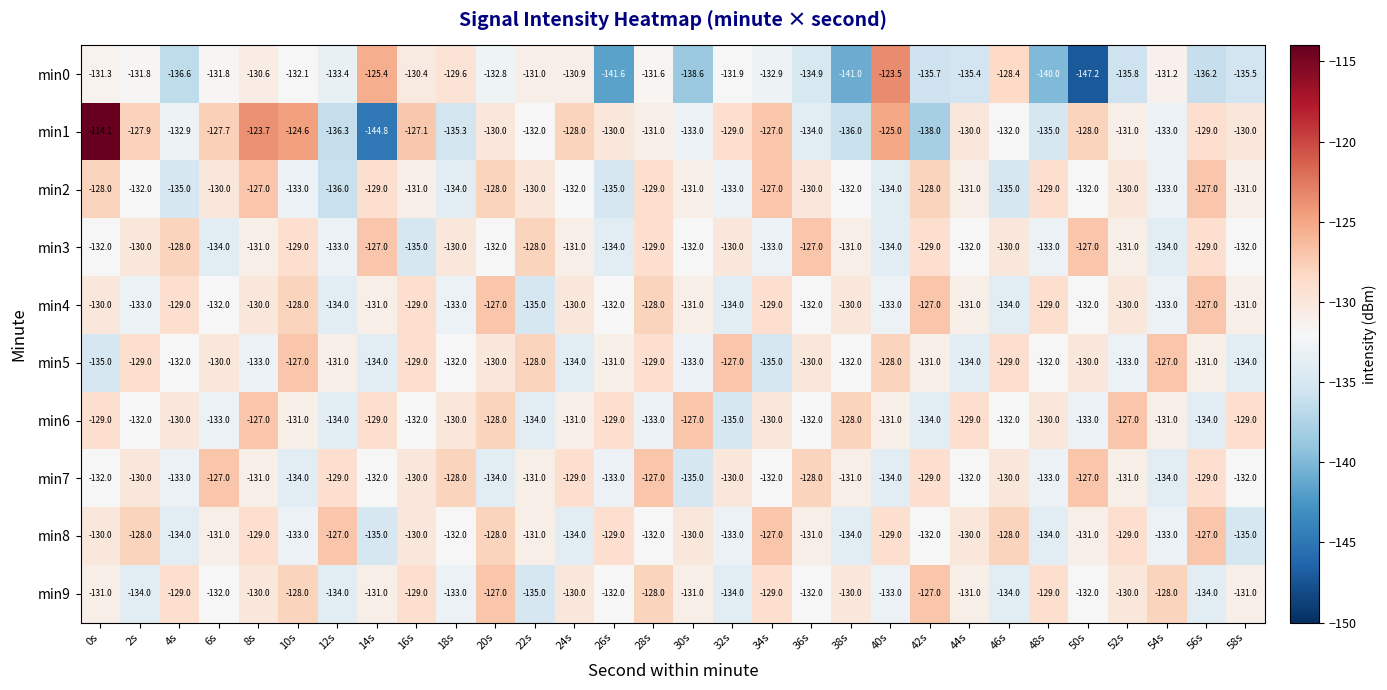

Which series has the widest spread of values?

min1